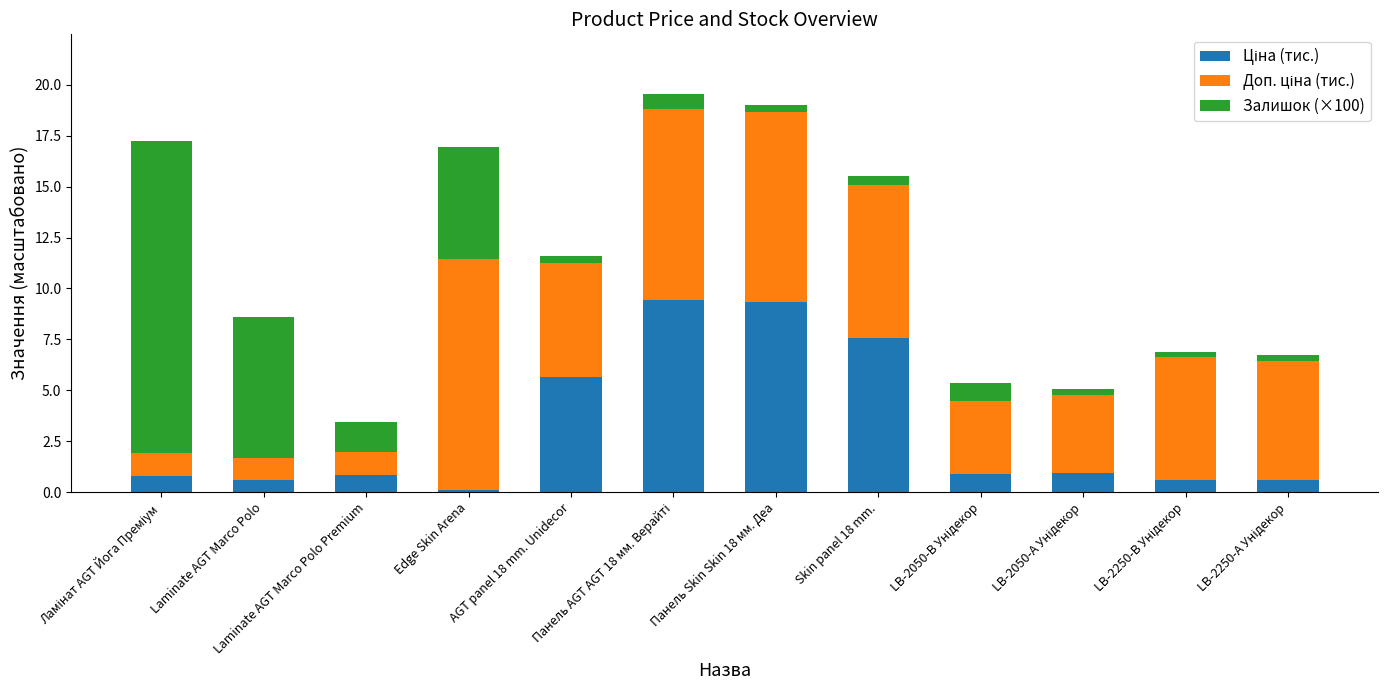

What is the total value across all series at Laminate AGT Marco Polo?

8.6